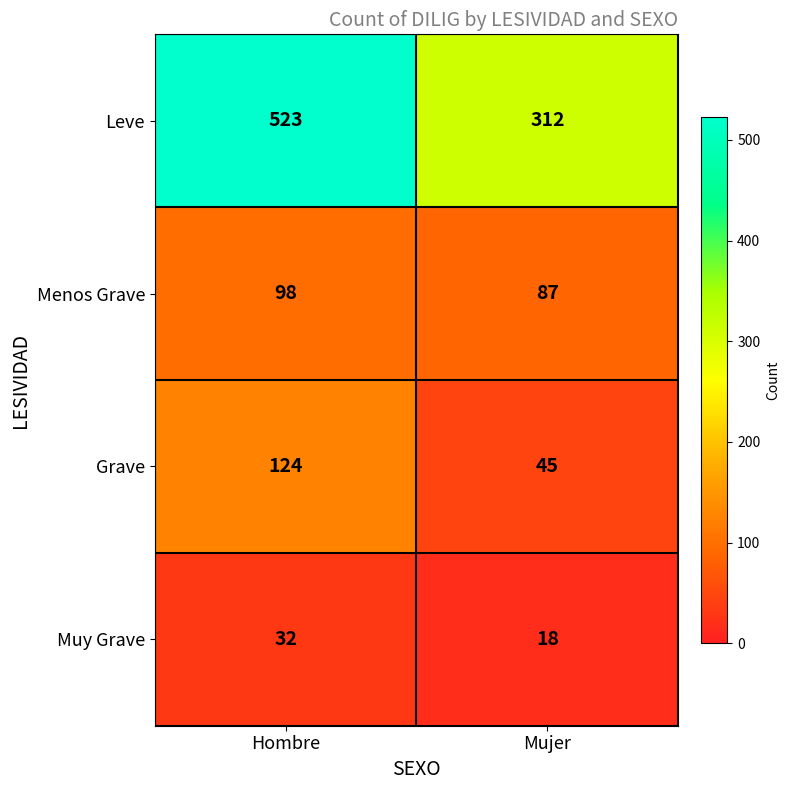

Read the Leve value at Hombre.

523